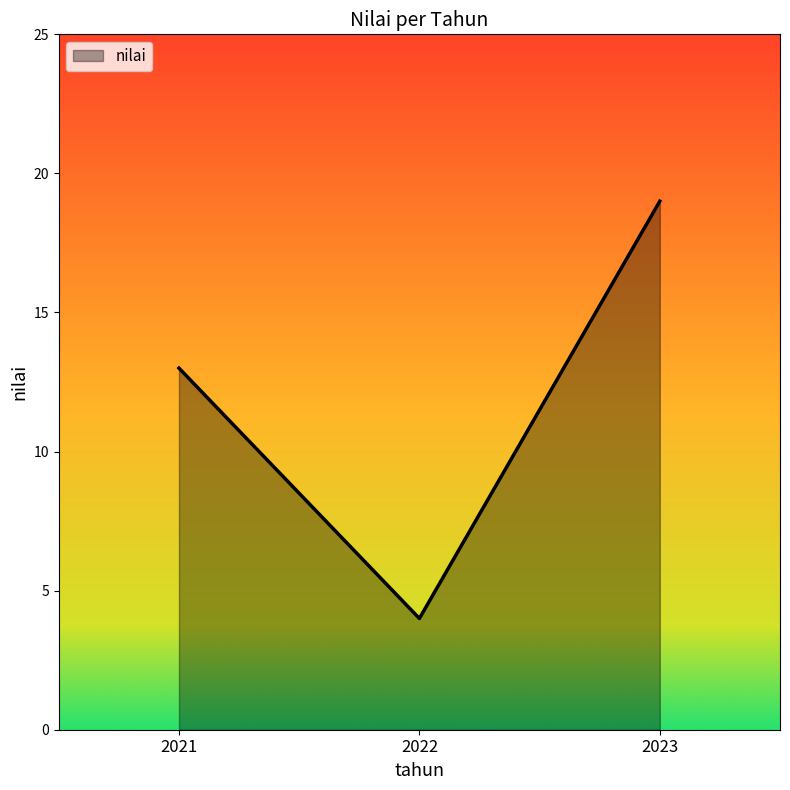

How many lines are shown in the chart?

1